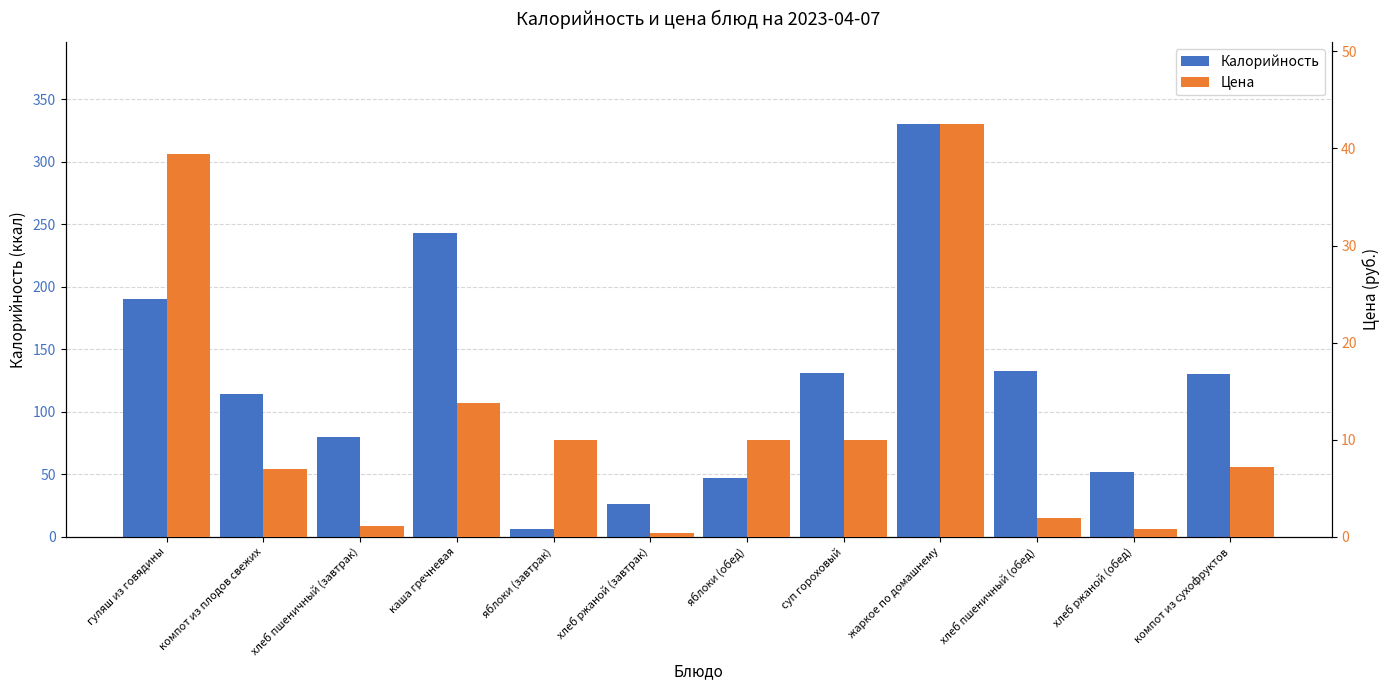

The value of Калорийность at хлеб пшеничный (завтрак) is 108.3. True or false?

False